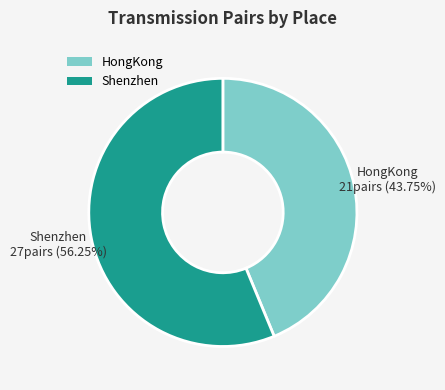

How many segments does this pie chart have?

2